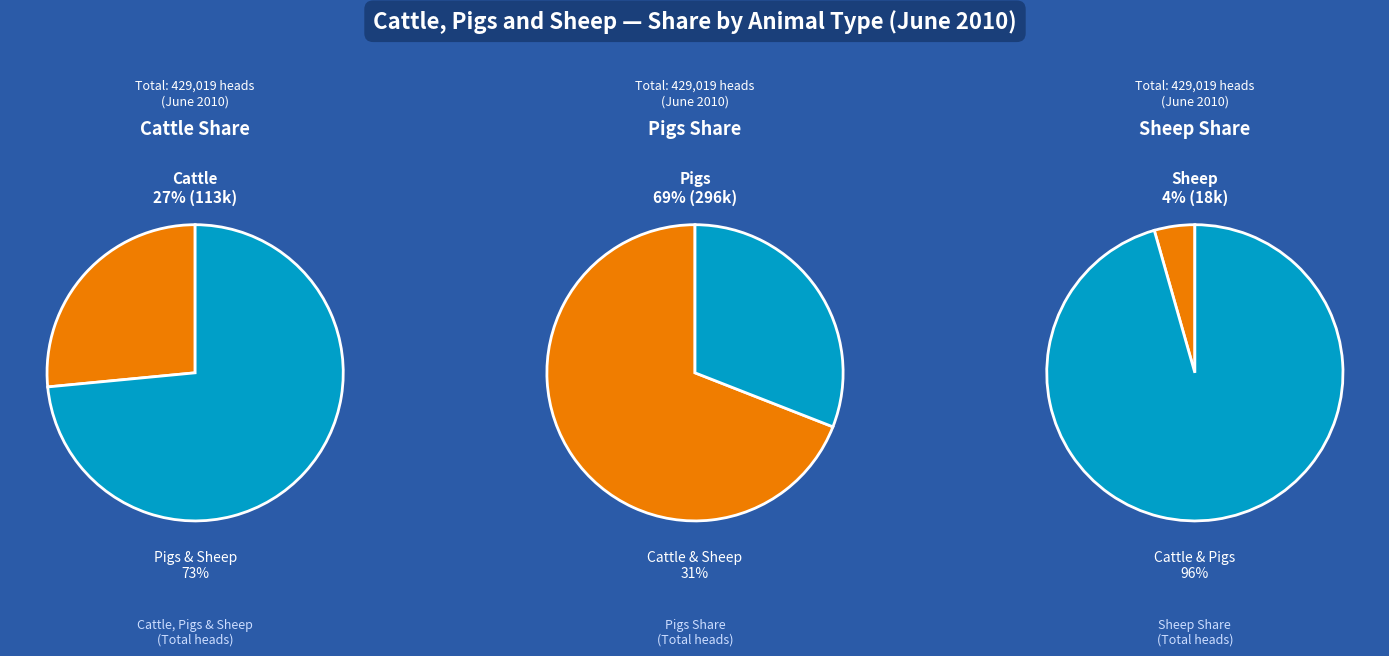

To the nearest percent, what percentage of the pie is Sheep?

4%